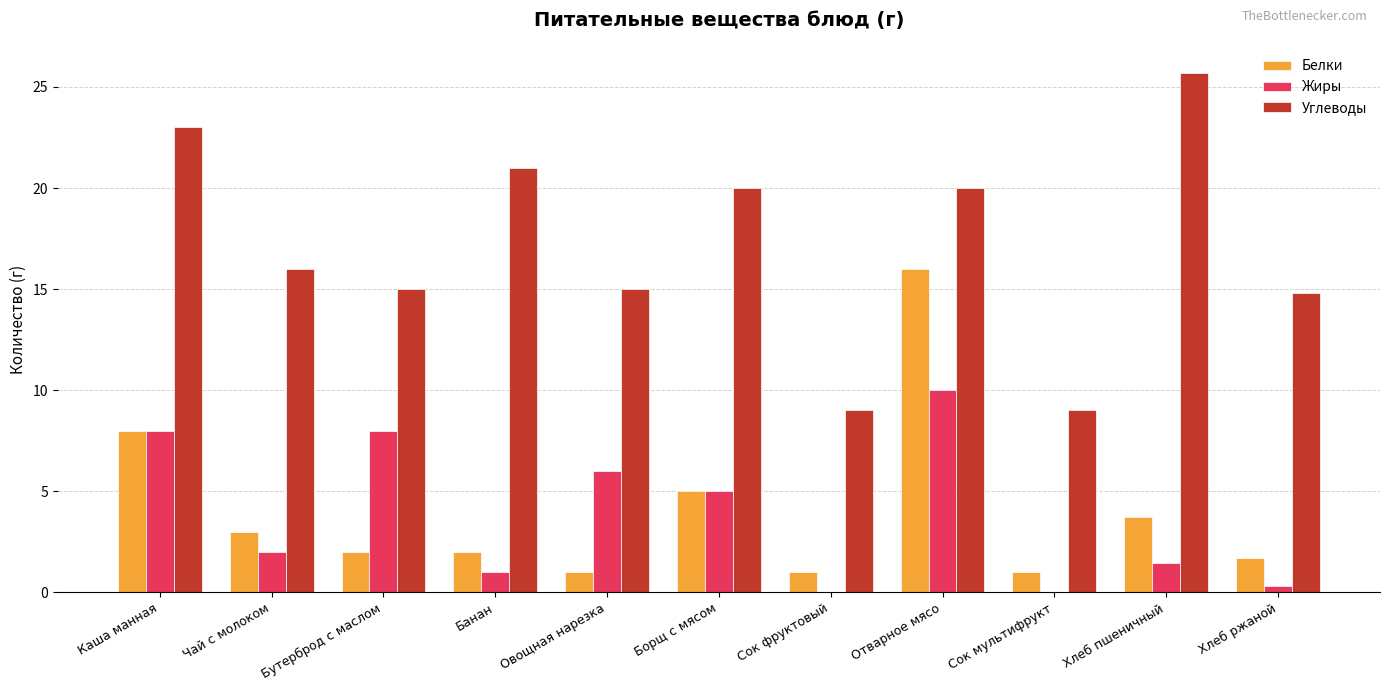

Between Отварное мясо and Хлеб ржаной, which series saw the biggest shift?

Белки